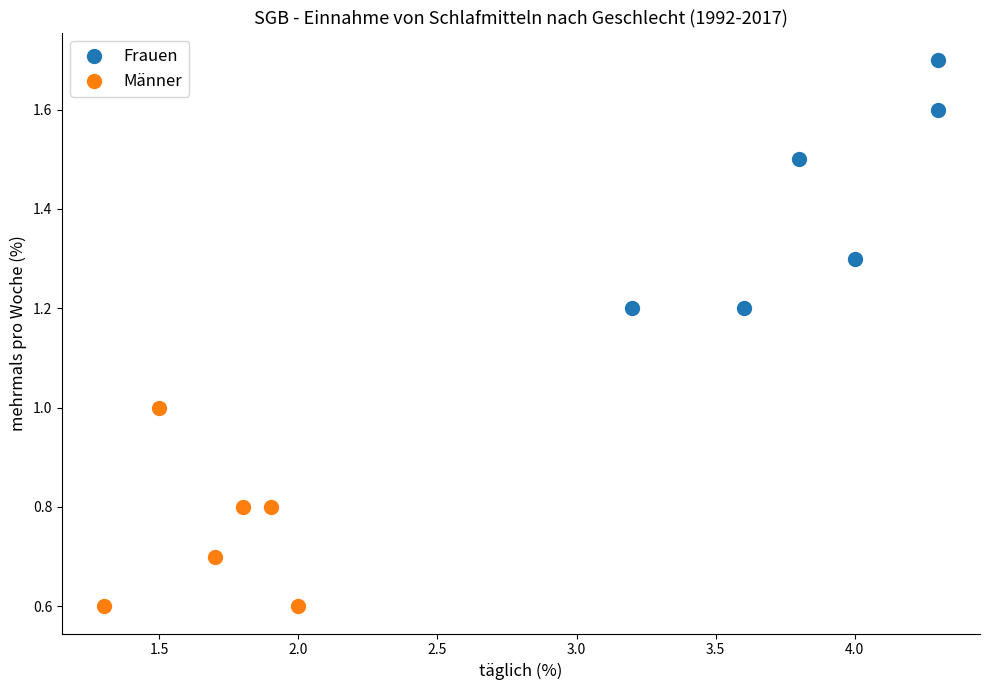

Which series reaches the minimum Y coordinate?

Männer